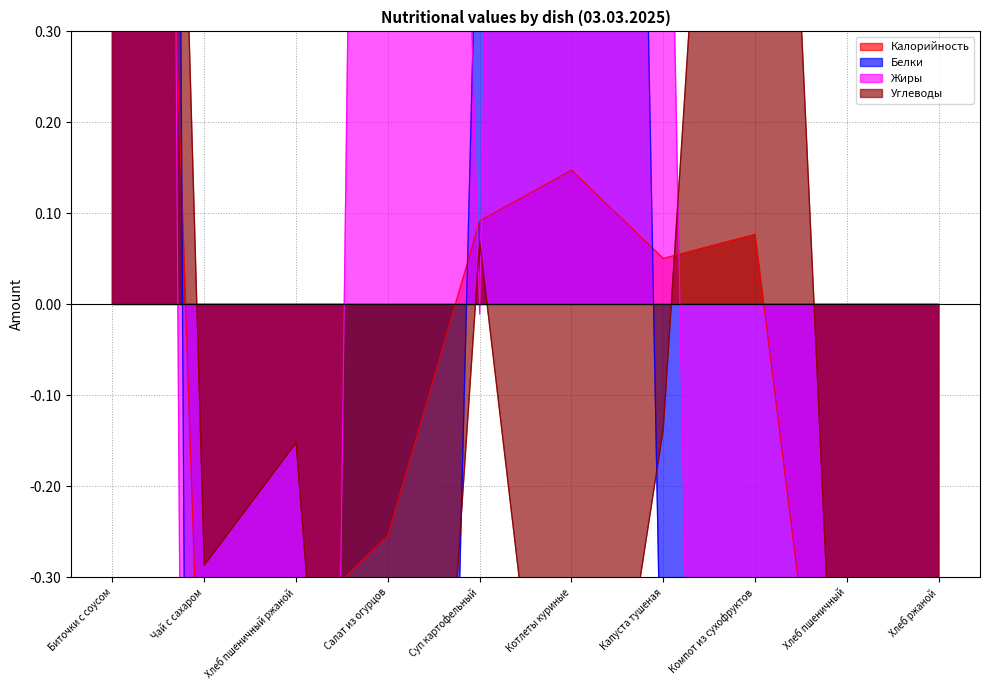

Does the chart display data point markers on the line(s)?

No